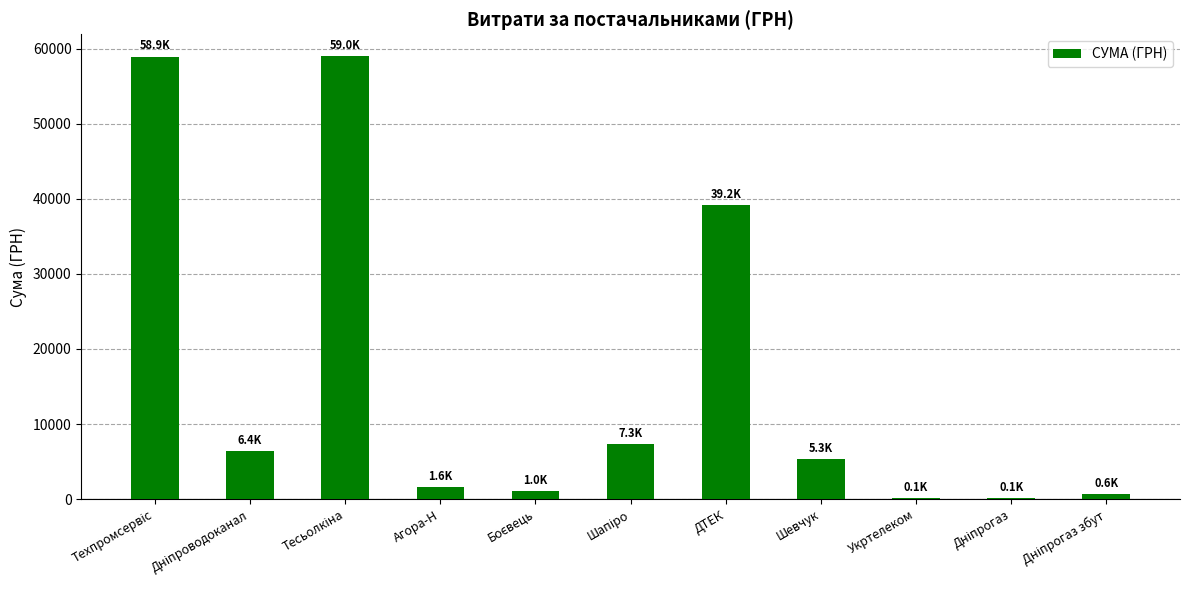

What is the sum of all values?

179459.4